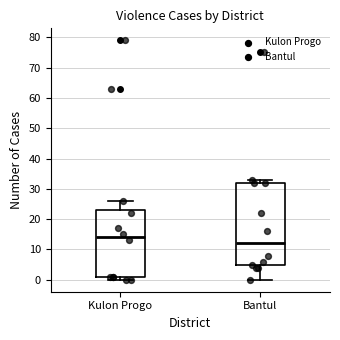

Which box has the lowest median line?

Bantul